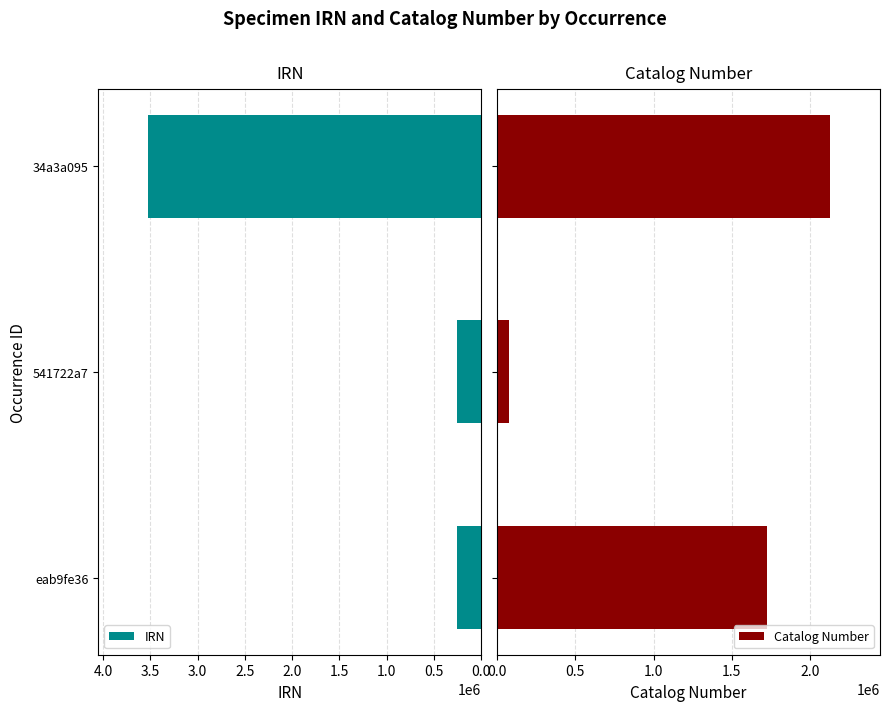

What is the highest value of the IRN series?

3521856